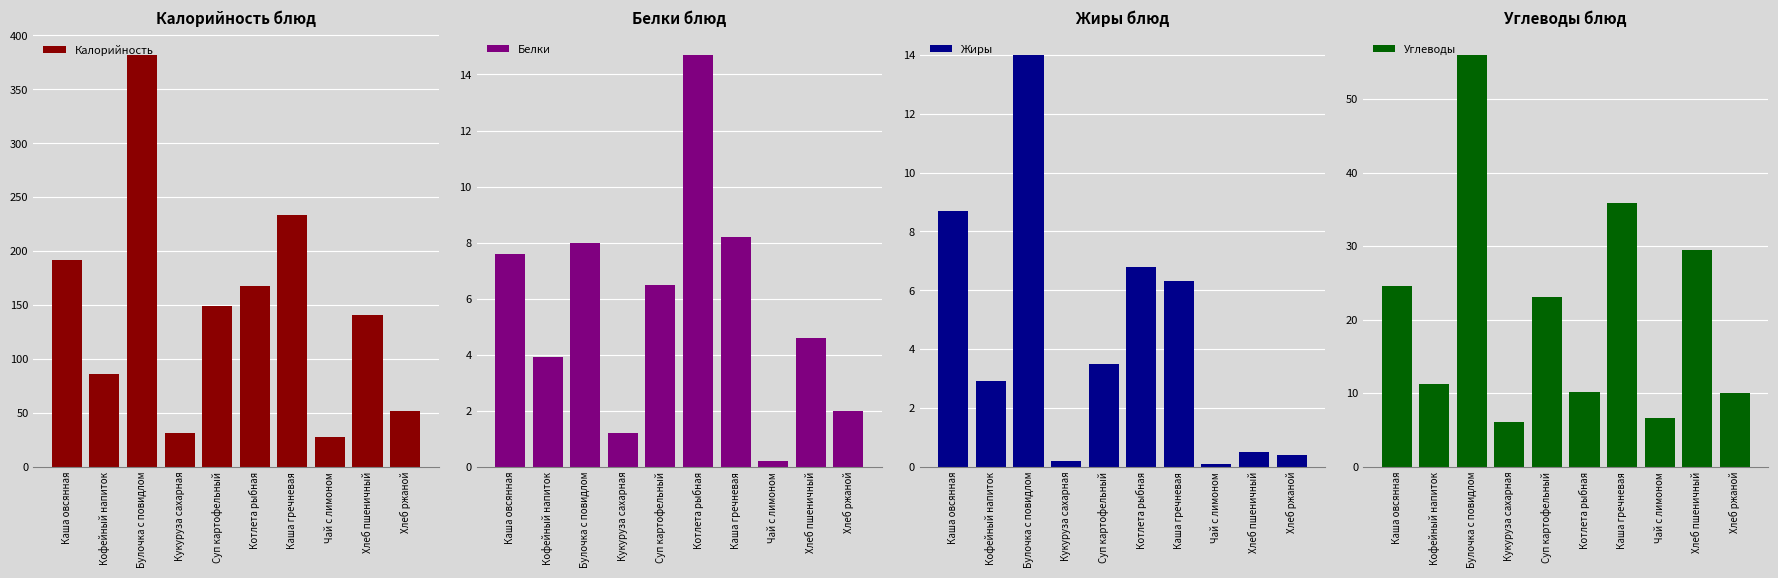

Reading right to left, what are all the values shown in this chart?

Калорийность: Хлеб ржаной=51.2	Хлеб пшеничный=140.6	Чай с лимоном=27.9	Каша гречневая=233.7	Котлета рыбная=168.0	Суп картофельный=149.0	Кукуруза сахарная=31.0	Булочка с повидлом=382.0	Кофейный напиток=86.0	Каша овсянная=192.0
Белки: Хлеб ржаной=2.0	Хлеб пшеничный=4.6	Чай с лимоном=0.2	Каша гречневая=8.2	Котлета рыбная=14.7	Суп картофельный=6.5	Кукуруза сахарная=1.2	Булочка с повидлом=8.0	Кофейный напиток=3.9	Каша овсянная=7.6
Жиры: Хлеб ржаной=0.4	Хлеб пшеничный=0.5	Чай с лимоном=0.1	Каша гречневая=6.3	Котлета рыбная=6.8	Суп картофельный=3.5	Кукуруза сахарная=0.2	Булочка с повидлом=14.0	Кофейный напиток=2.9	Каша овсянная=8.7
Углеводы: Хлеб ржаной=10.0	Хлеб пшеничный=29.5	Чай с лимоном=6.6	Каша гречневая=35.9	Котлета рыбная=10.2	Суп картофельный=23.1	Кукуруза сахарная=6.1	Булочка с повидлом=56.0	Кофейный напиток=11.2	Каша овсянная=24.6